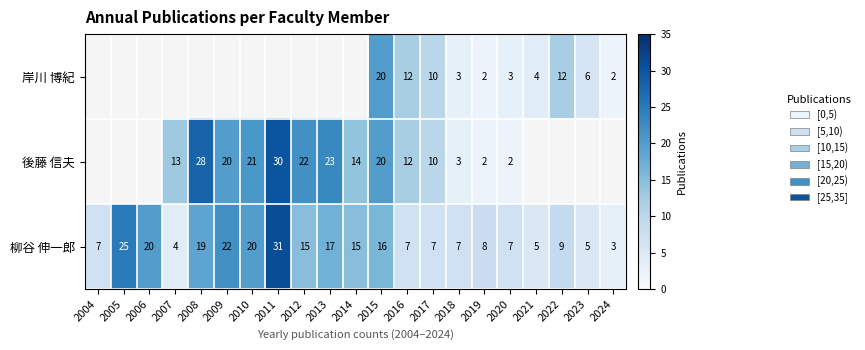

How many data points does each series have?

21